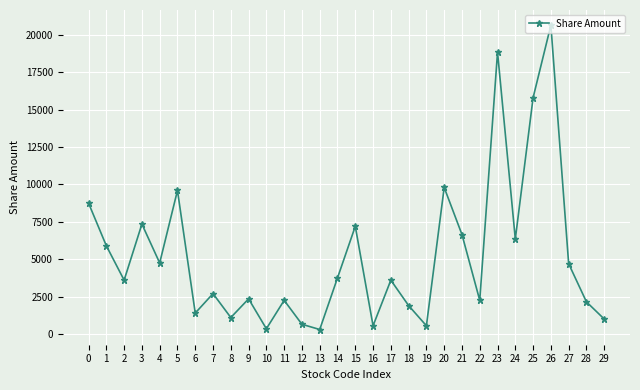

True or false: there are more than 2 points higher than both neighbors.

True